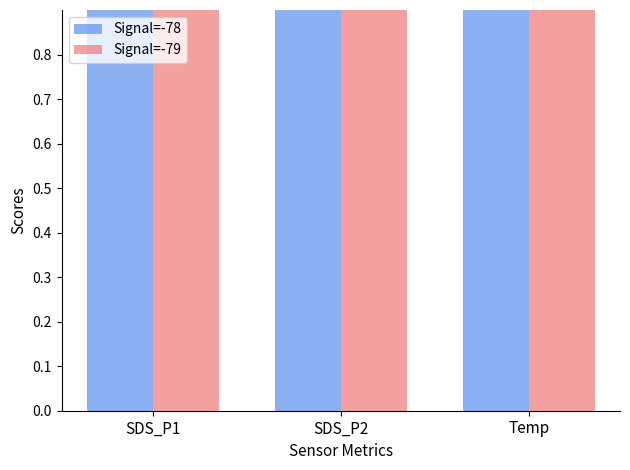

What is the label of the 3rd bar from the right?

SDS_P1